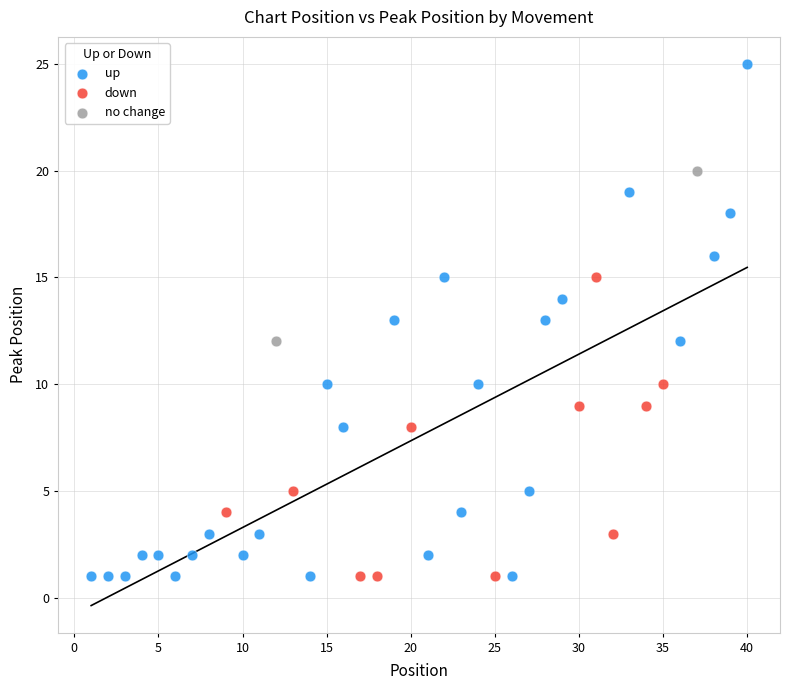

What are all the series names shown in the legend?

up, down, no change